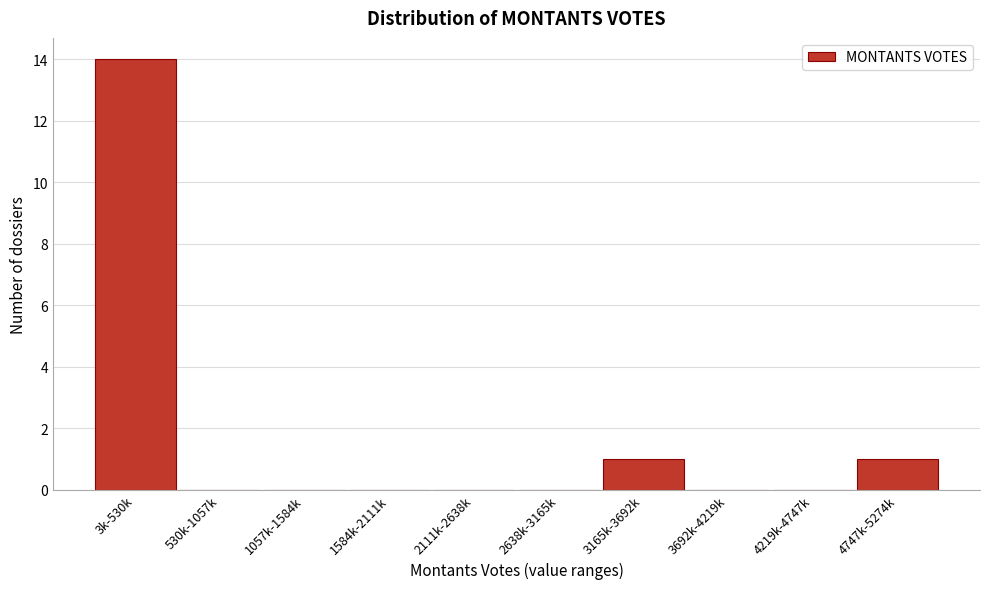

Reading left to right, what are all the values shown in this chart?

3k-530k=14	530k-1057k=0	1057k-1584k=0	1584k-2111k=0	2111k-2638k=0	2638k-3165k=0	3165k-3692k=1	3692k-4219k=0	4219k-4747k=0	4747k-5274k=1